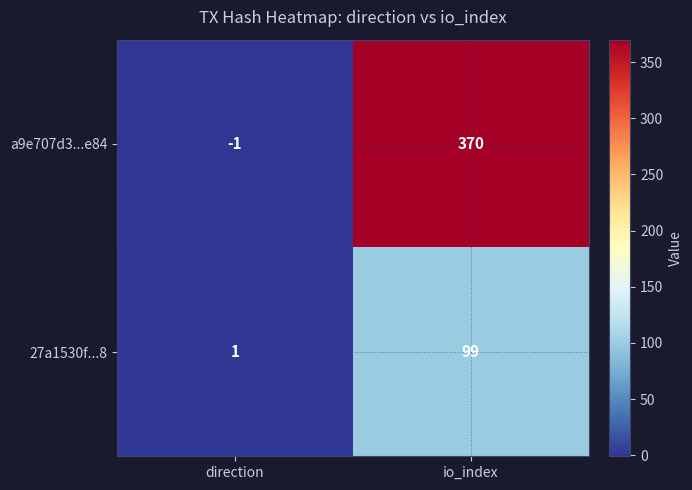

How many data points does each series have?

2